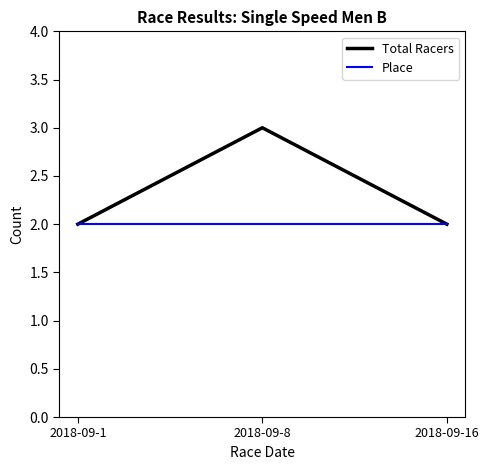

Which series has the largest total across all categories?

Total Racers